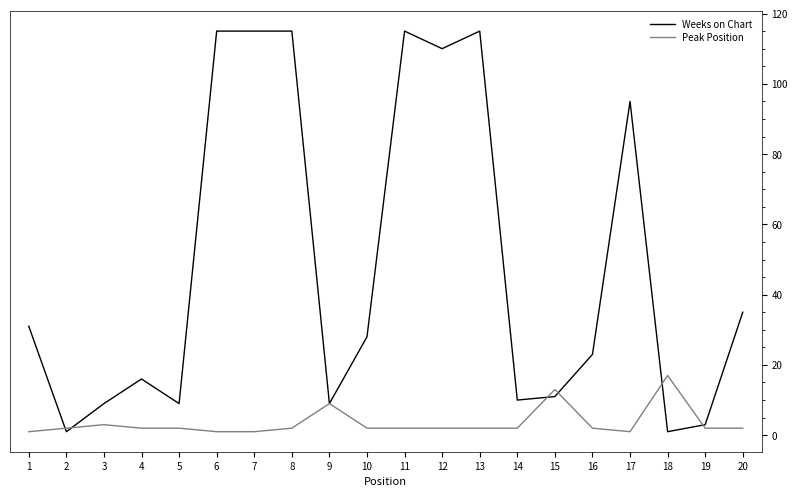

Is it true that Peak Position equals 2 at 8?

True